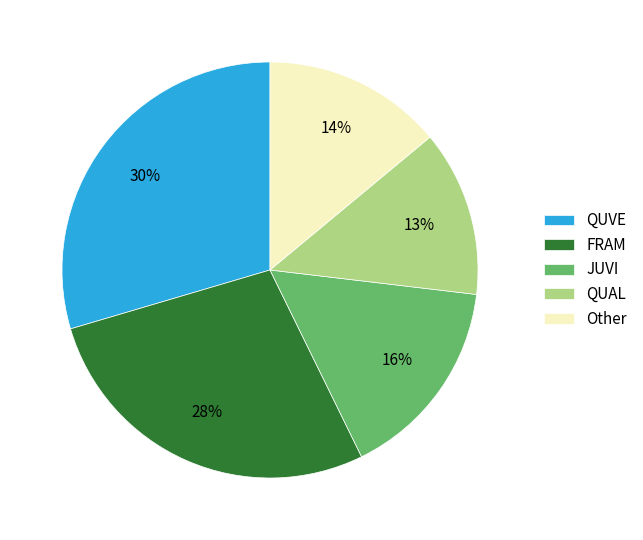

To the nearest percent, what is the difference between the QUAL and JUVI slice percentages?

3%